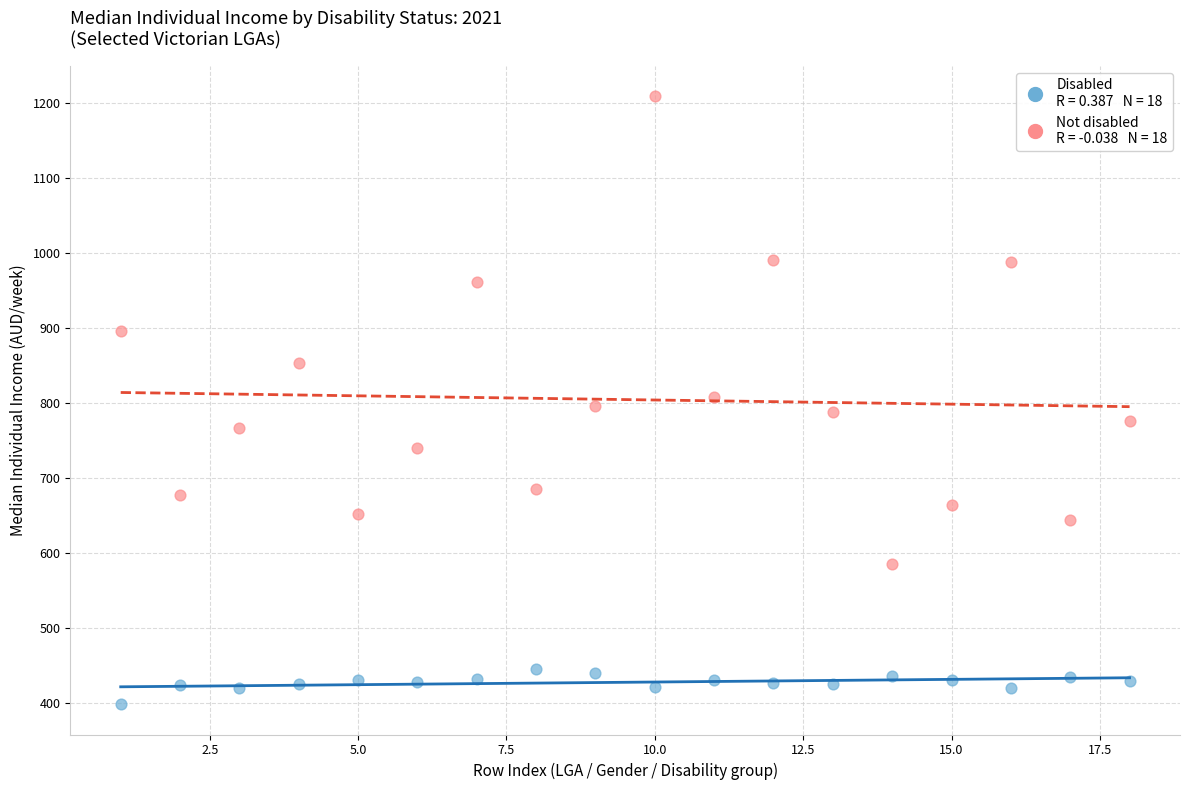

Across all data points, what is the range of Y values (max minus min)?

810.9